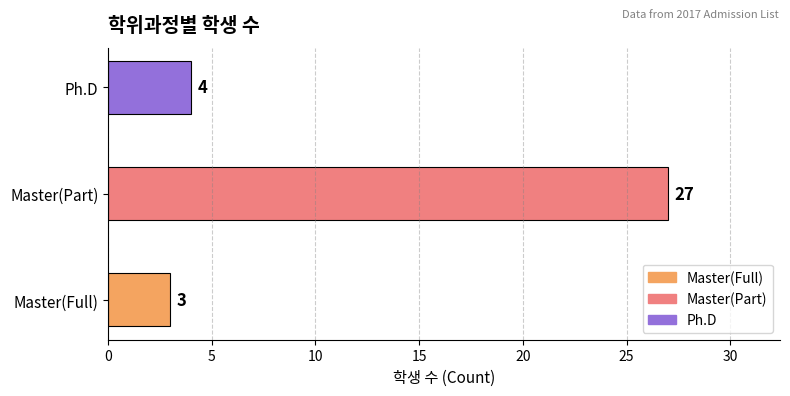

How many distinct data groups are displayed?

1